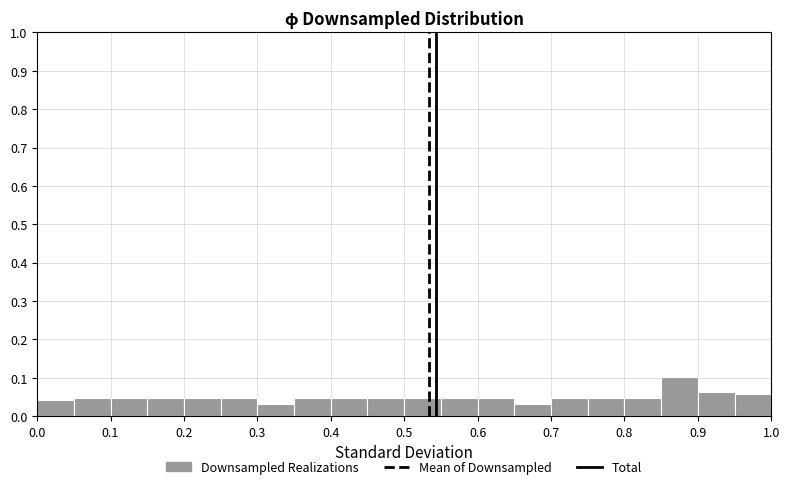

Reading left to right, list every bar in this chart as the range it spans on the x-axis followed by its height. The values are not printed on the chart, so give them approximately, as read against the axis.

0.00 to 0.05: 0.04
0.05 to 0.10: 0.05
0.10 to 0.15: 0.05
0.15 to 0.20: 0.05
0.20 to 0.25: 0.05
0.25 to 0.30: 0.05
0.30 to 0.35: 0.03
0.35 to 0.40: 0.05
0.40 to 0.45: 0.05
0.45 to 0.50: 0.05
0.50 to 0.55: 0.05
0.55 to 0.60: 0.05
0.60 to 0.65: 0.05
0.65 to 0.70: 0.03
0.70 to 0.75: 0.05
0.75 to 0.80: 0.05
0.80 to 0.85: 0.05
0.85 to 0.90: 0.10
0.90 to 0.95: 0.06
0.95 to 1.00: 0.06